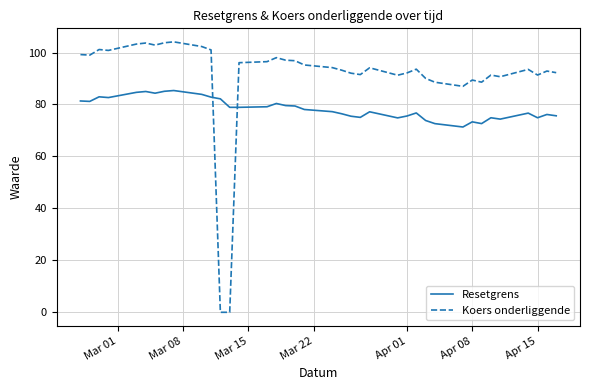

Which series has the widest spread of values?

Koers onderliggende